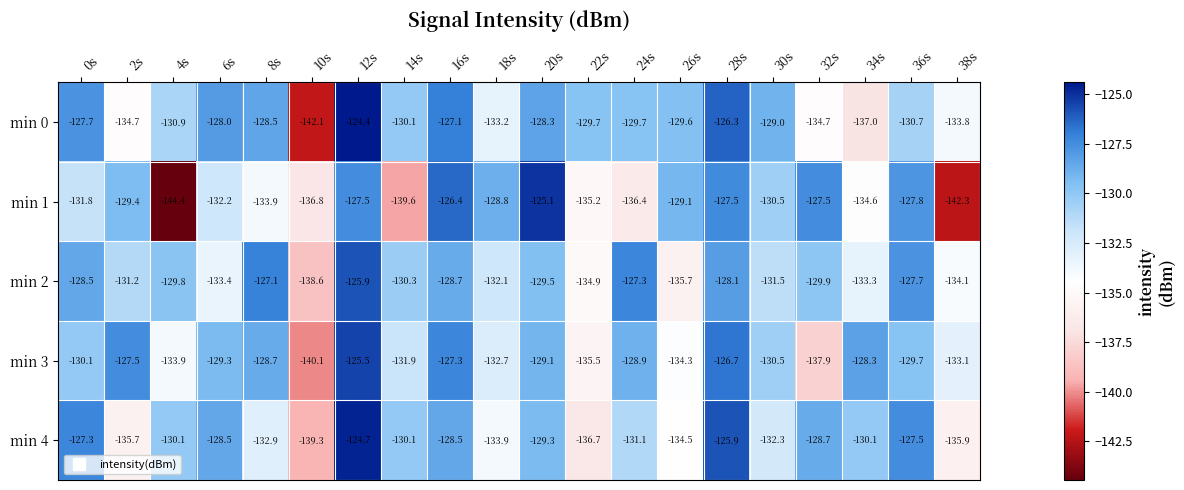

The min 0 series shows -49.8 at 36s. True or false?

False